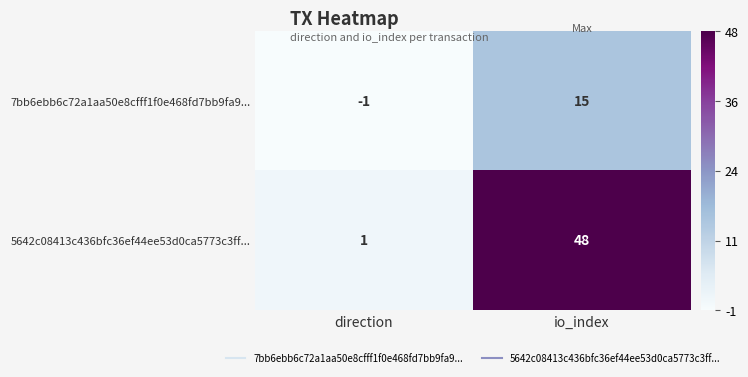

At which category is the sum across all series the highest?

io_index